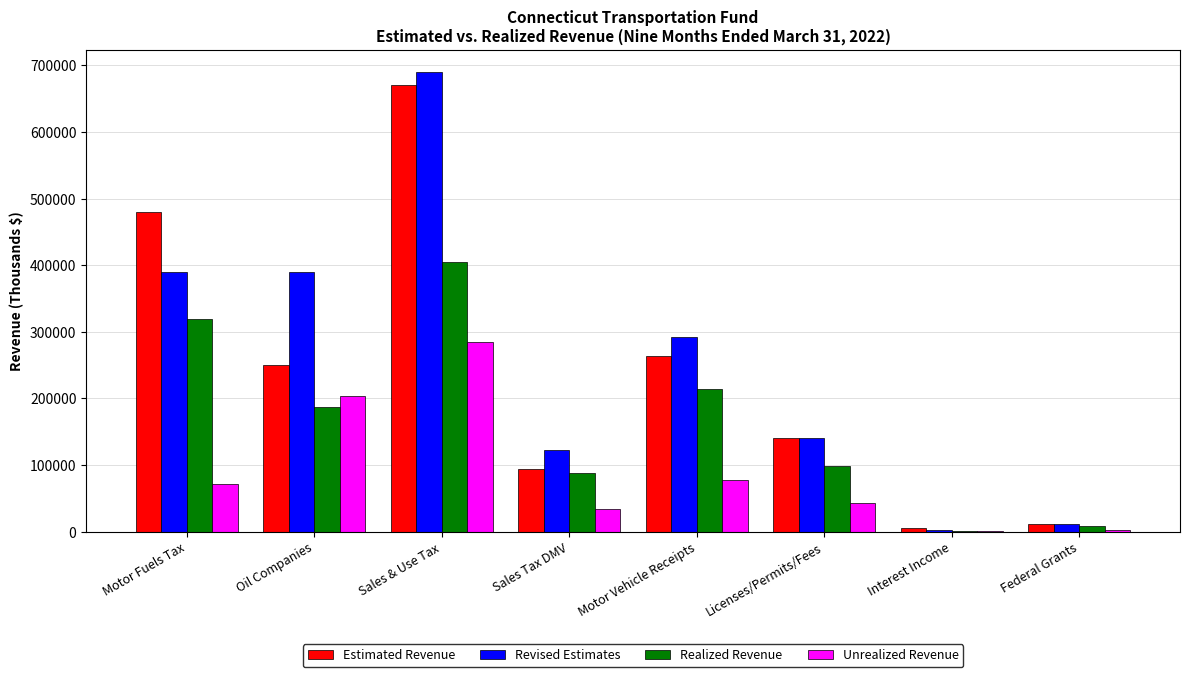

Which label corresponds to the largest value in the chart?

Sales & Use Tax